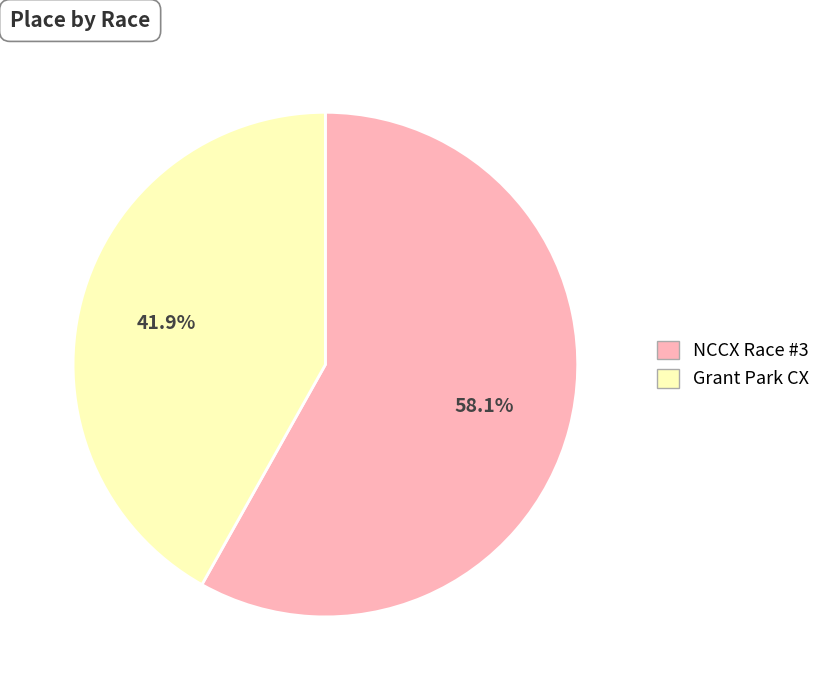

To the nearest percent, what portion does Grant Park CX represent?

42%